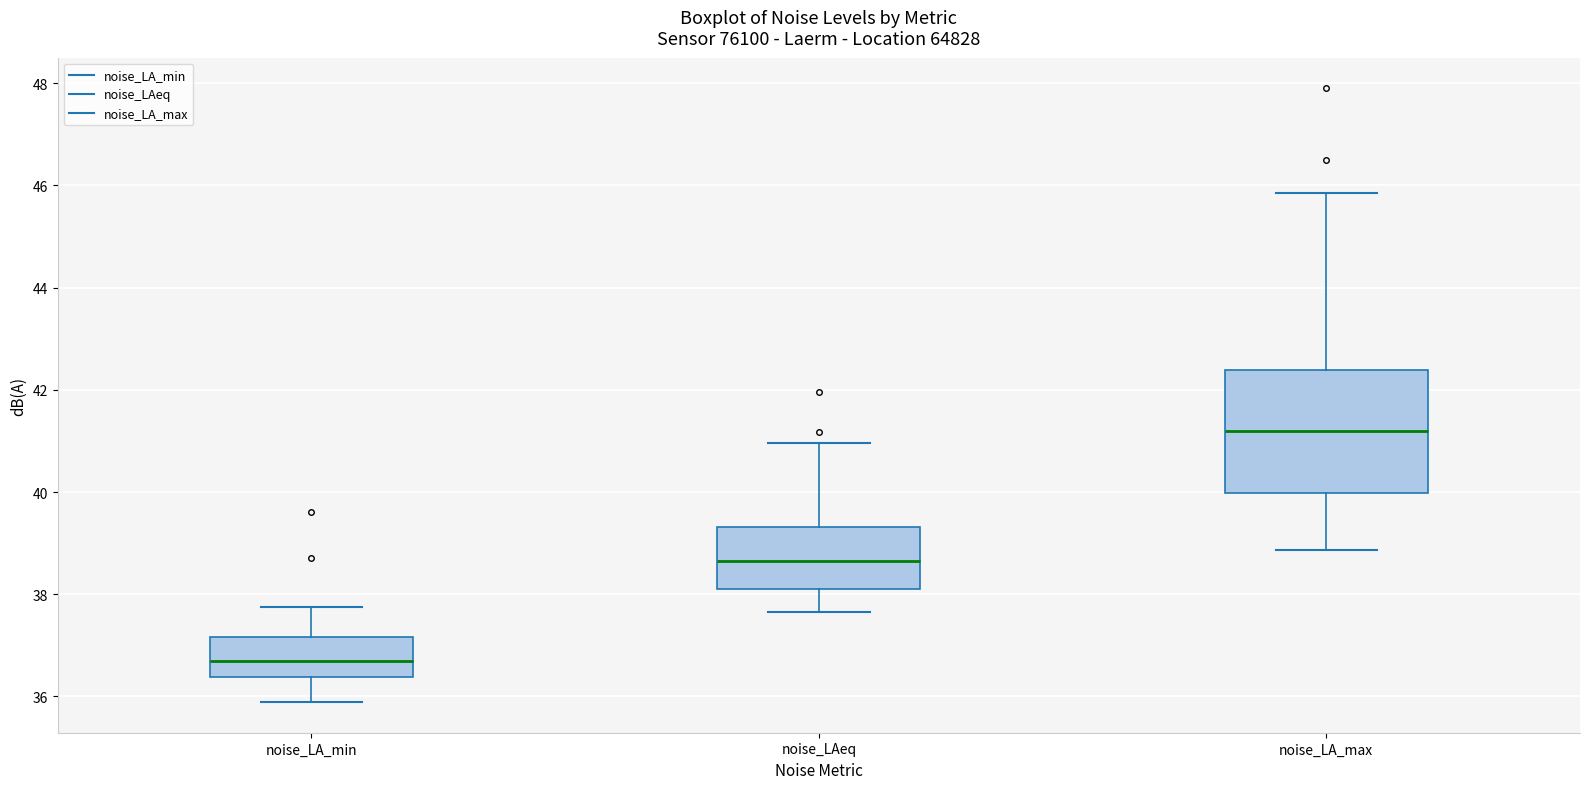

Comparing the boxes themselves (not the whiskers), which one is the tallest?

noise_LA_max